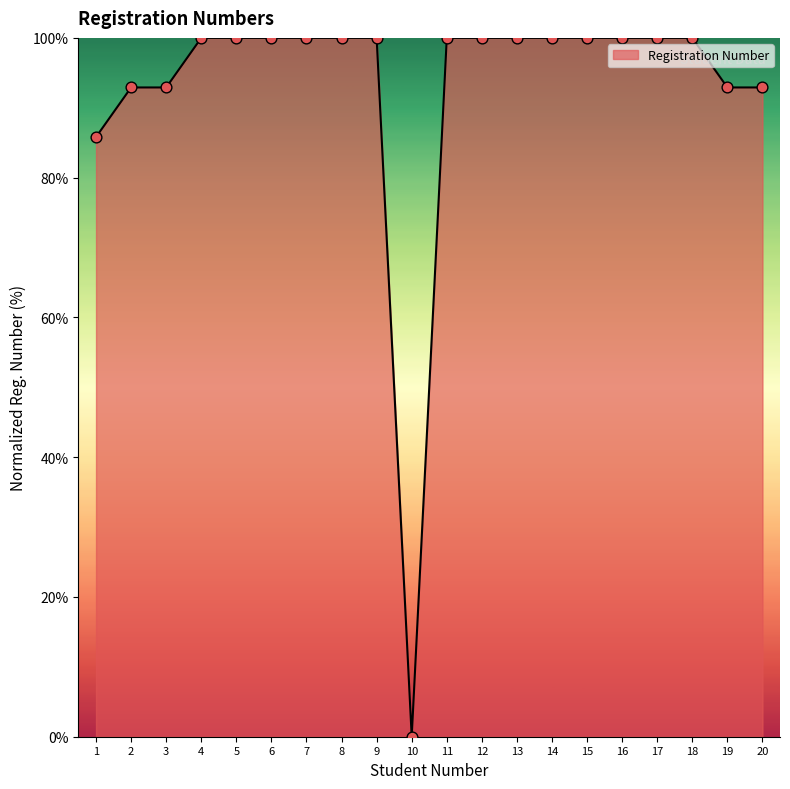

What is the ratio of the value at 13 to the value at 9?

1.0